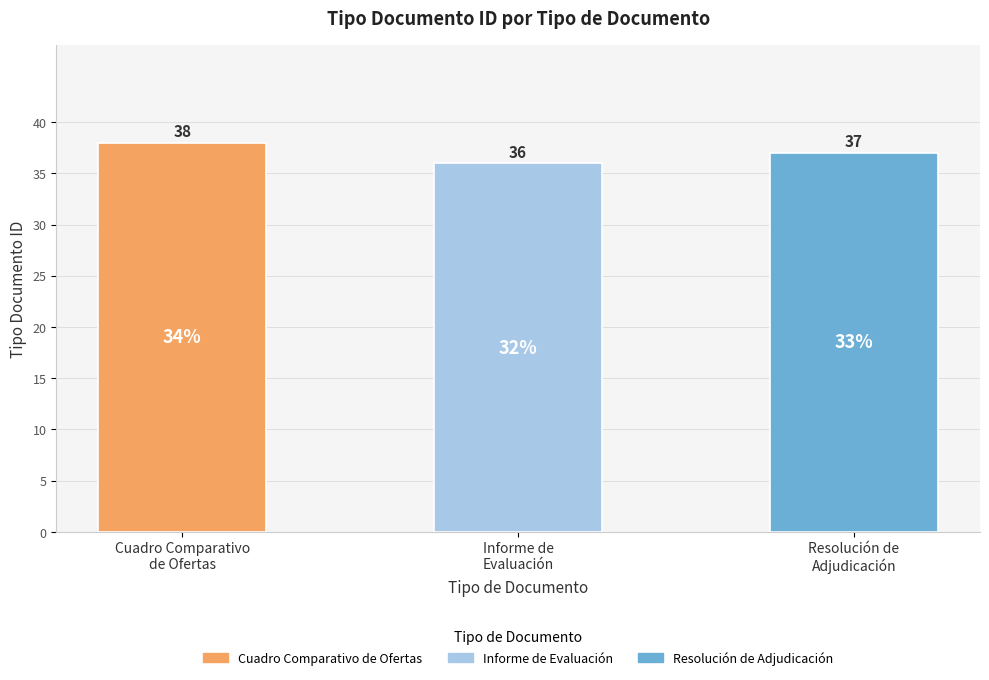

At which category does the chart reach its peak across all series?

Cuadro Comparativo
de Ofertas